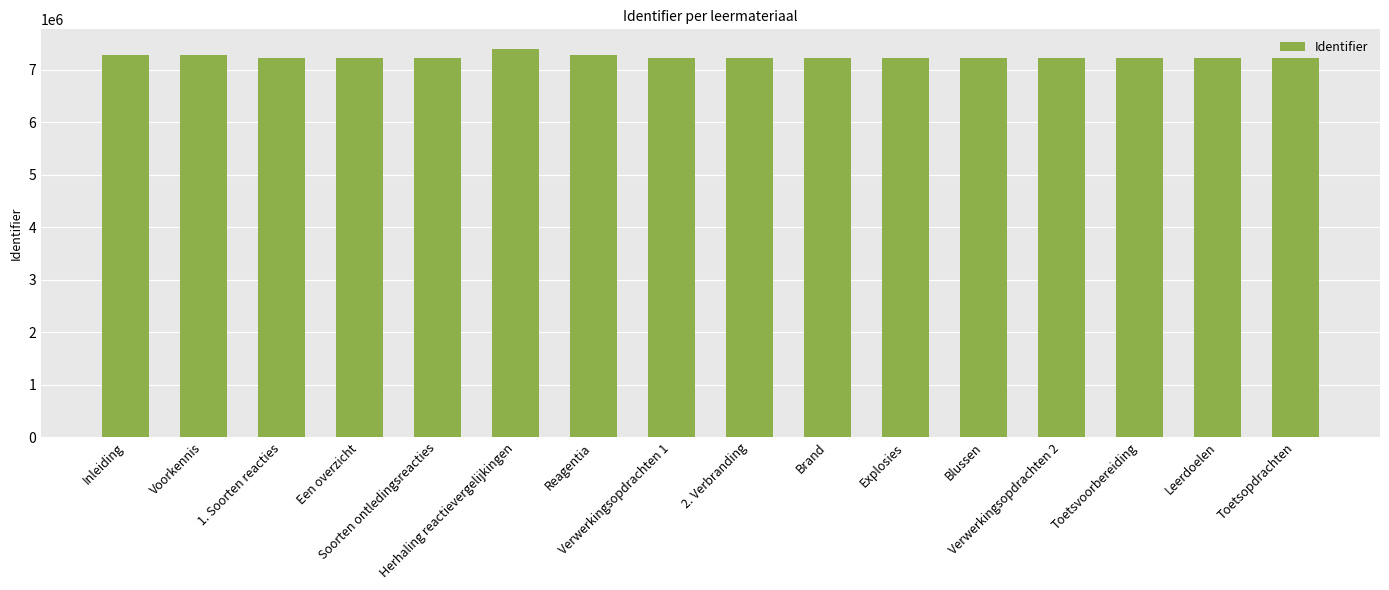

What is the label of the 4th bar from the left?

Een overzicht